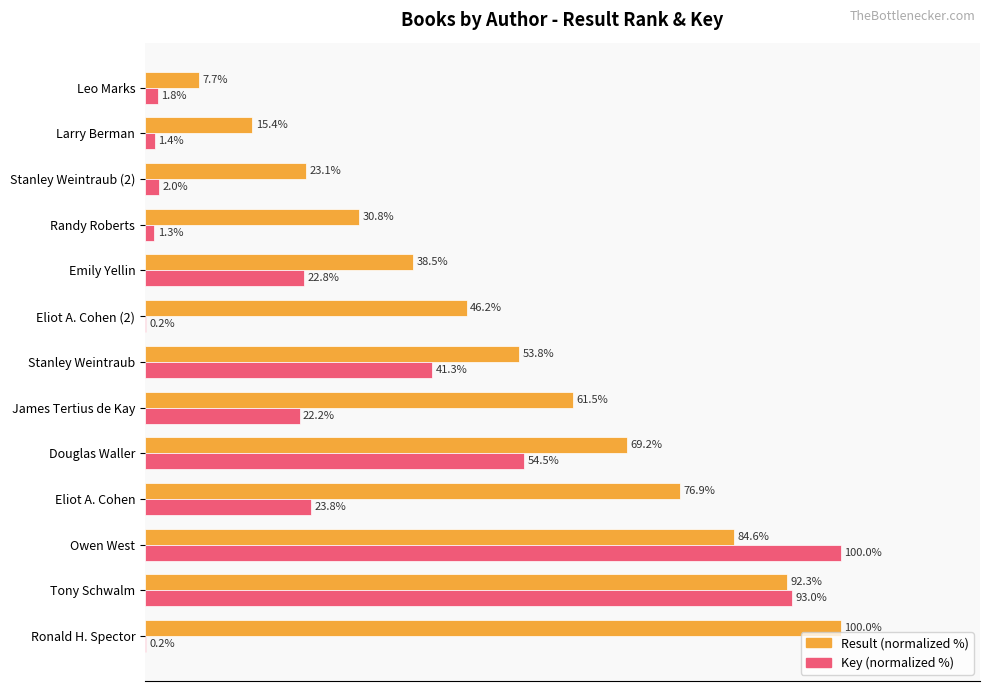

Which series changed the most between Douglas Waller and Stanley Weintraub?

Result (normalized %)